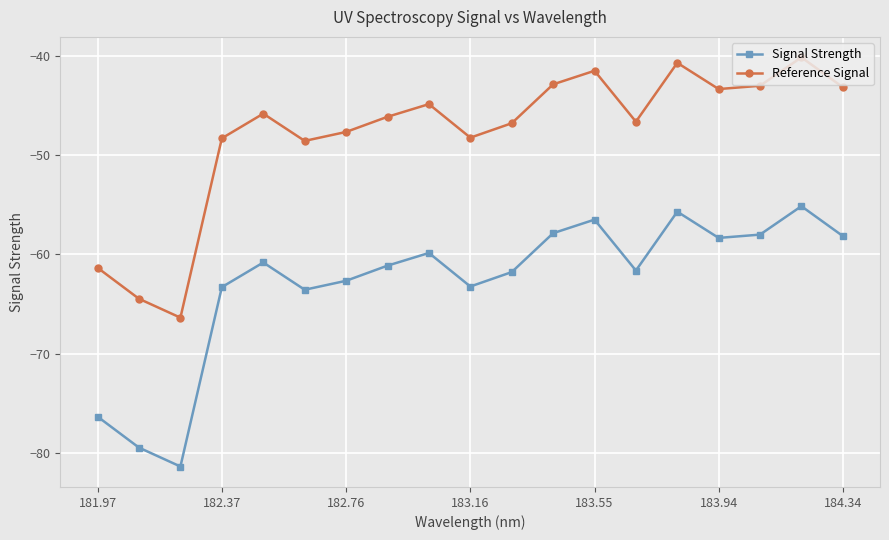

What is the minimum value shown in the chart?

-81.4